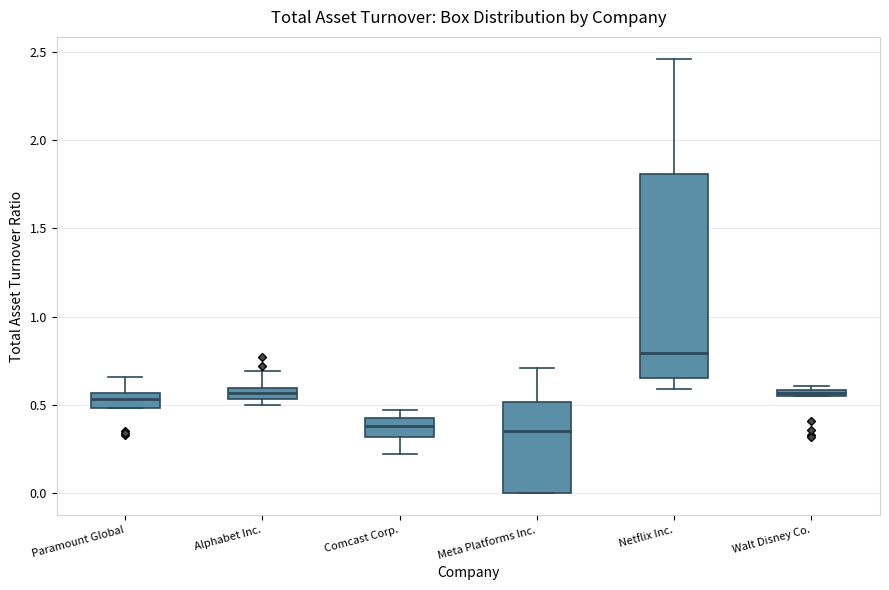

Where is the lower edge of the box for Netflix Inc. on the y-axis? The values are not printed on the chart, so give them approximately, as read against the axis.

0.65